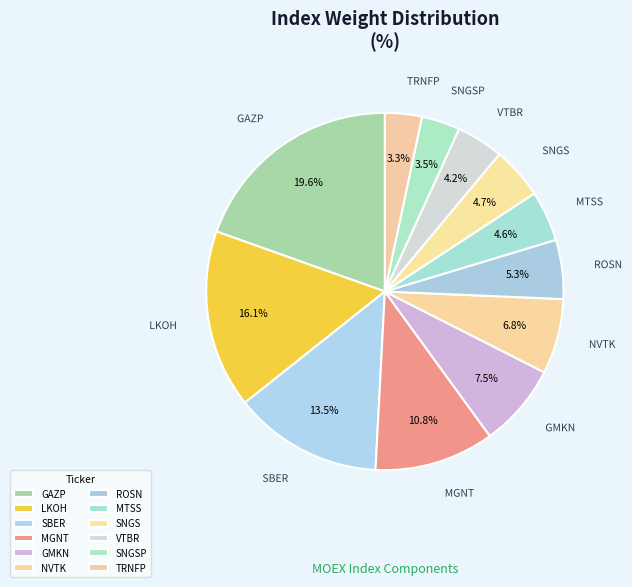

What is the largest slice in the pie chart?

GAZP